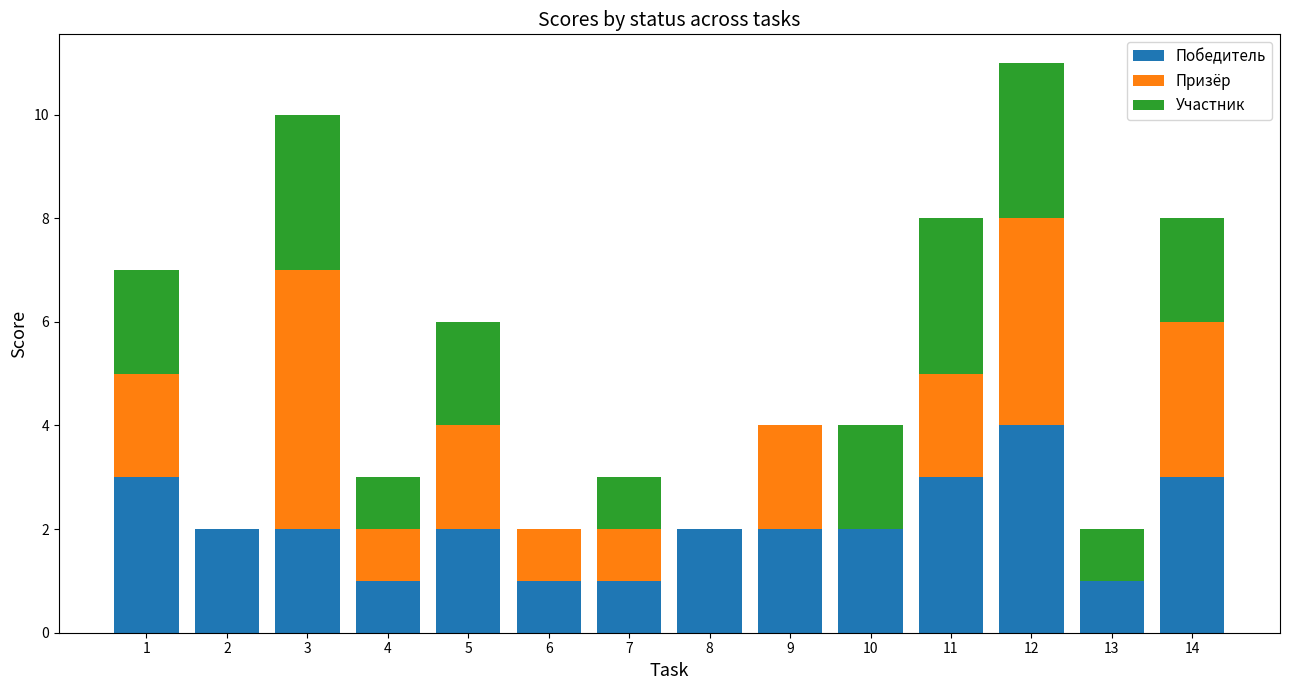

At which category is the sum across all series the highest?

12